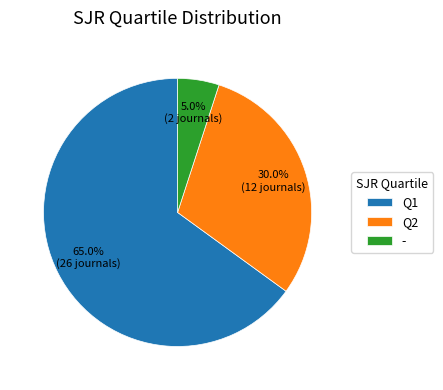

What is the majority slice?

Q1